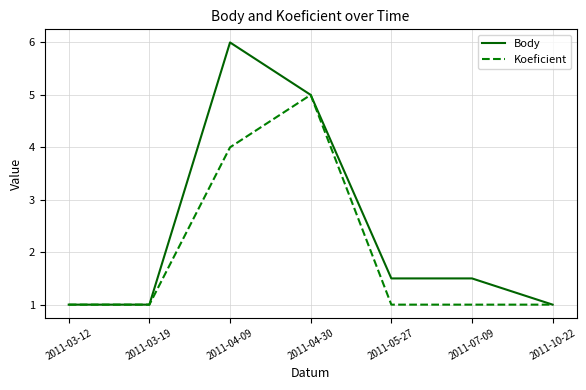

What are all the series names shown in the legend?

Body, Koeficient